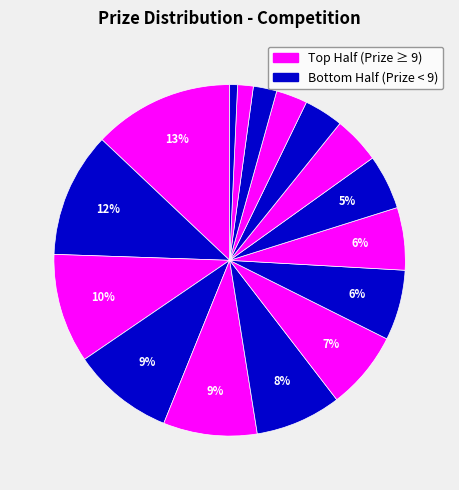

How many slices are in this pie chart?

16